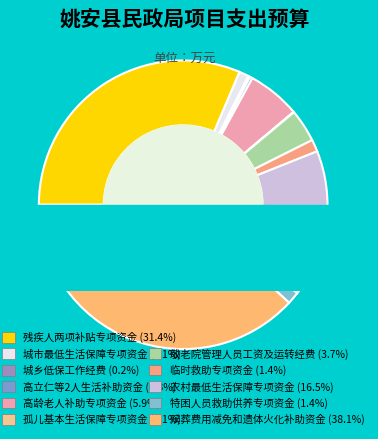

How many slices are in this pie chart?

11